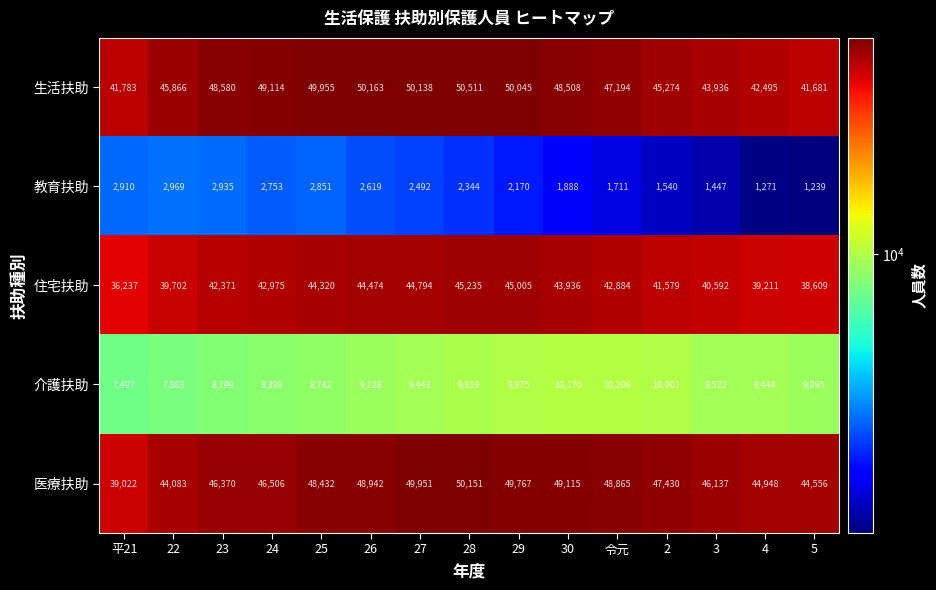

At which category does the chart reach its peak across all series?

28